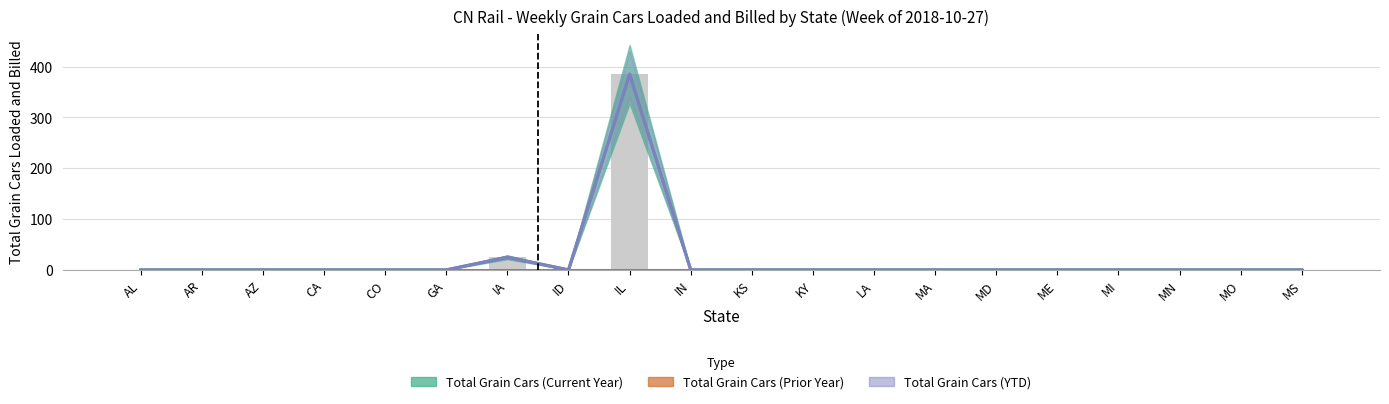

What is the label of the 2nd bar from the right?

MO